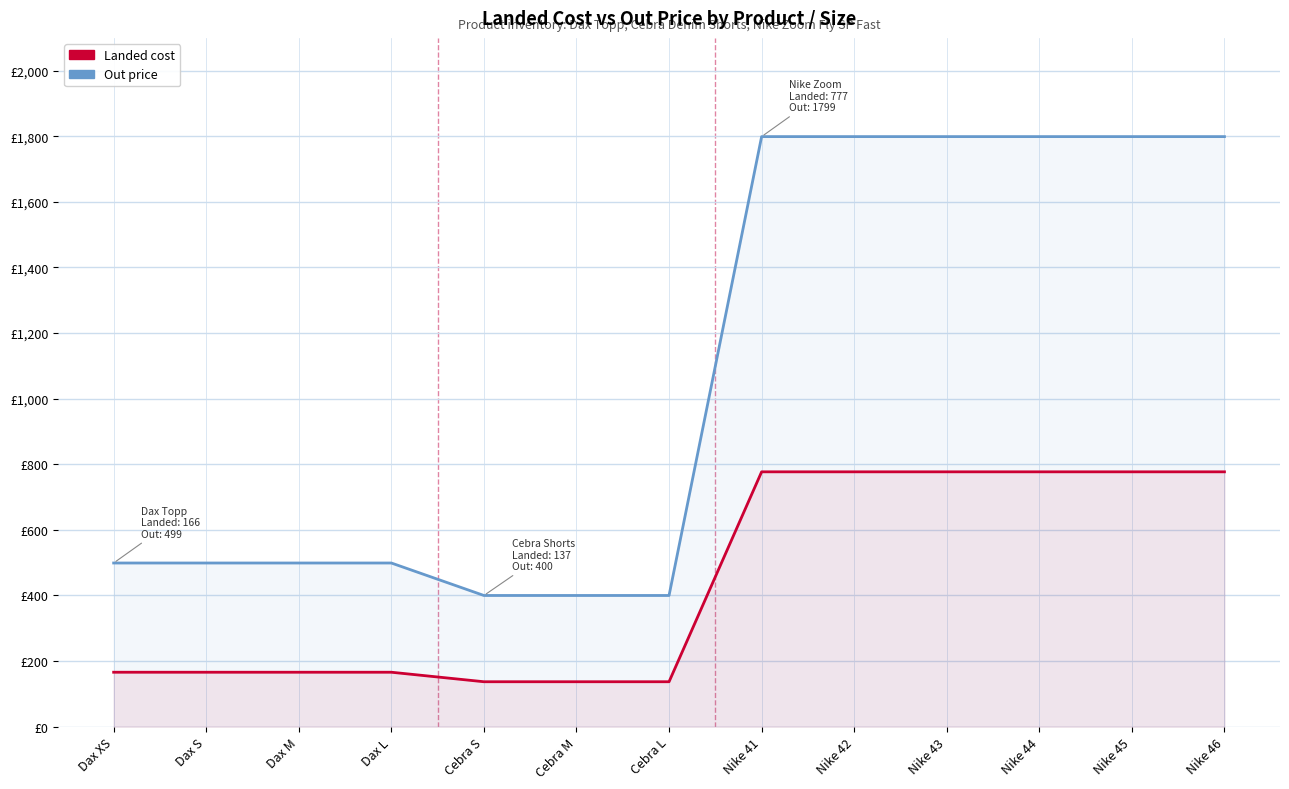

True or false: Out price has a value of 81 at Cebra M.

False